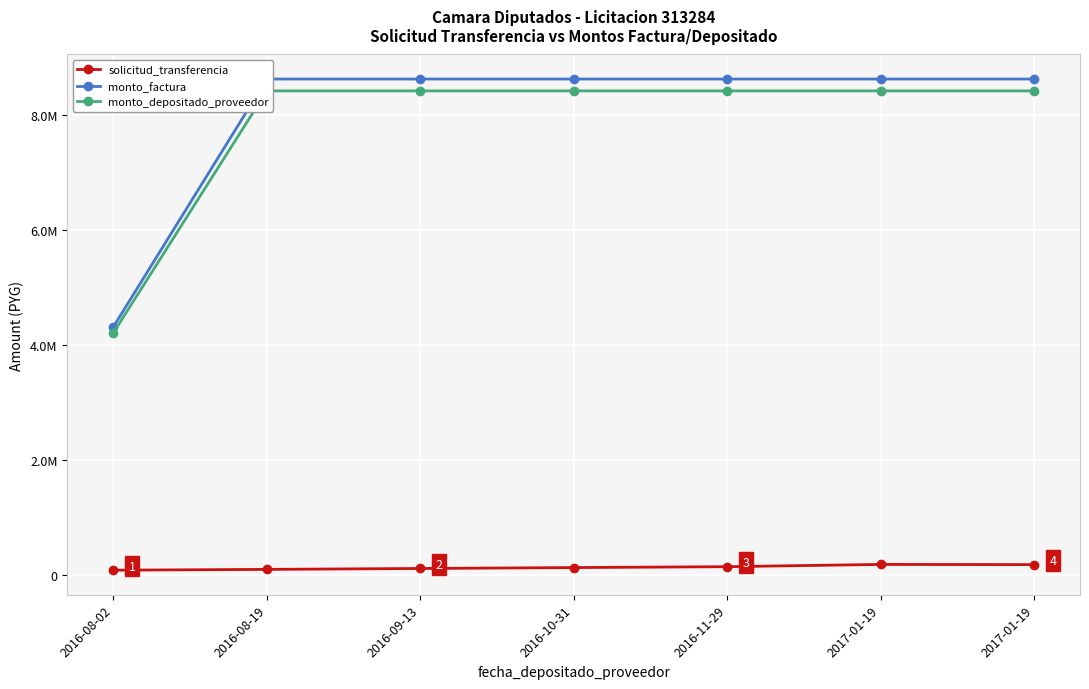

Does the chart display data point markers on the line(s)?

Yes